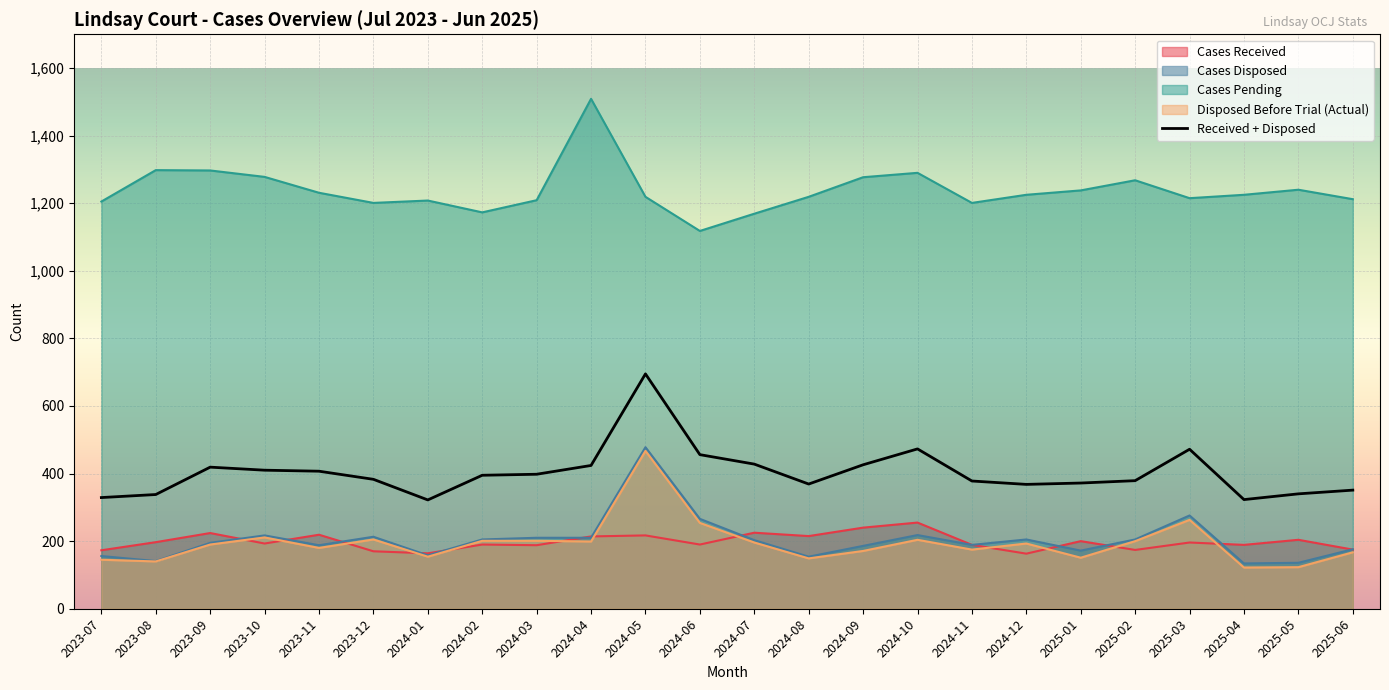

The value at 2024-05 is 695. True or false?

True